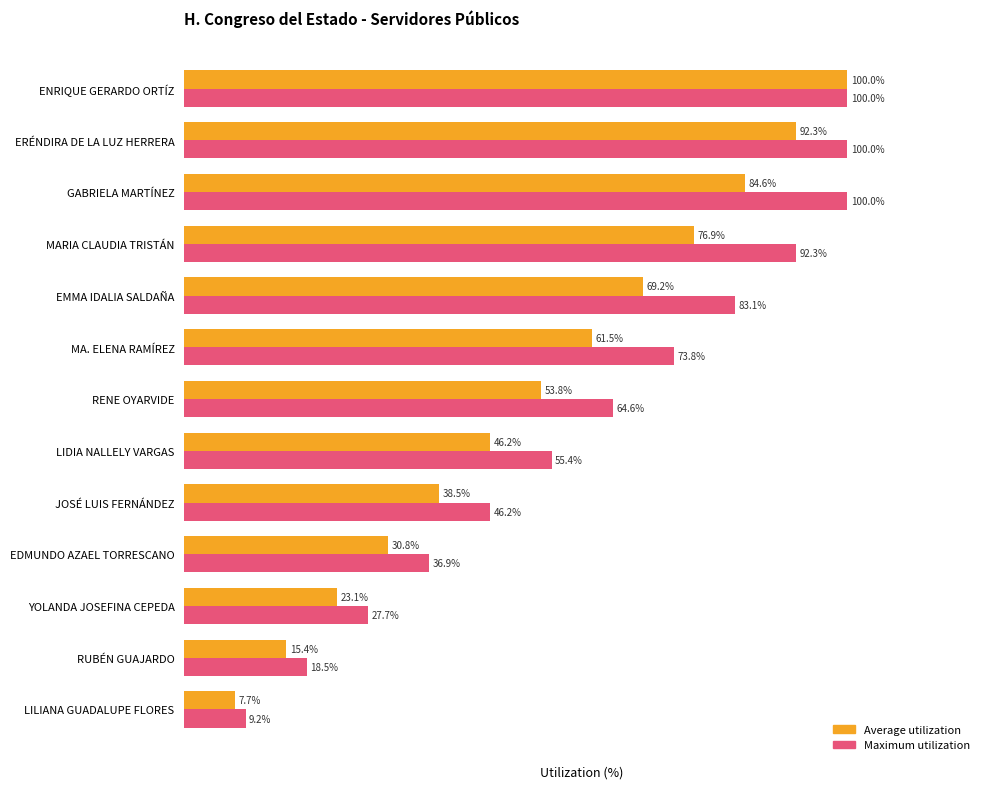

Rank the series at ERÉNDIRA DE LA LUZ HERRERA from highest to lowest value.

Maximum utilization, Average utilization